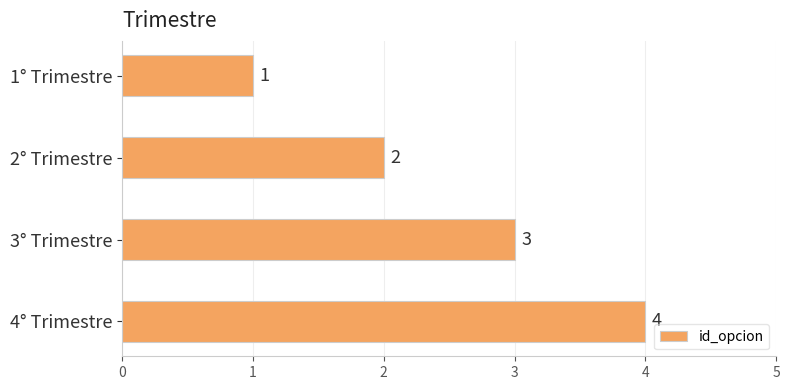

Which label corresponds to the largest value in the chart?

4° Trimestre